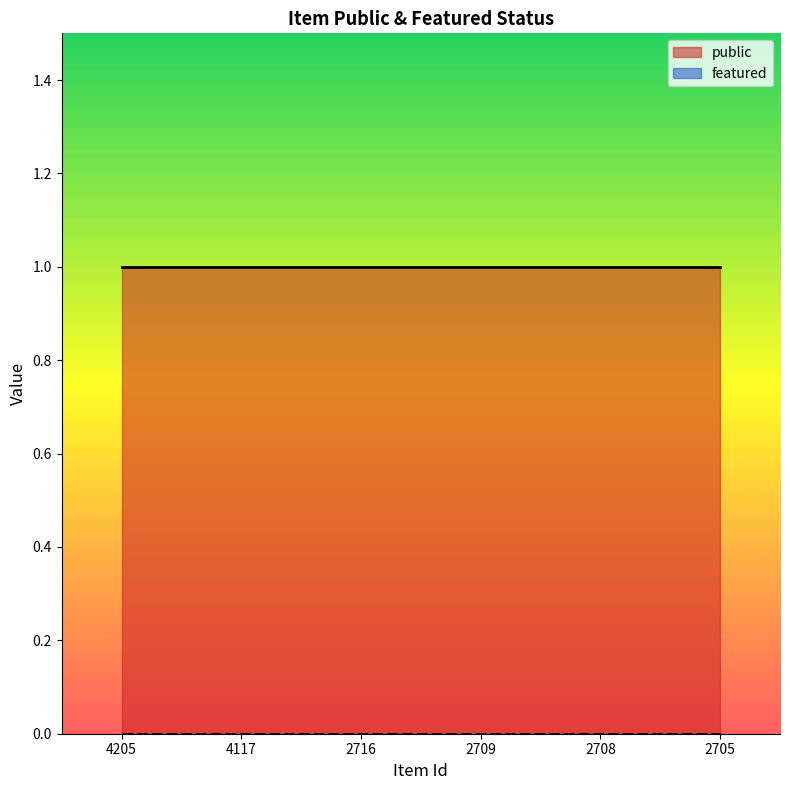

What is the value of the public point at the 6th from the left?

1